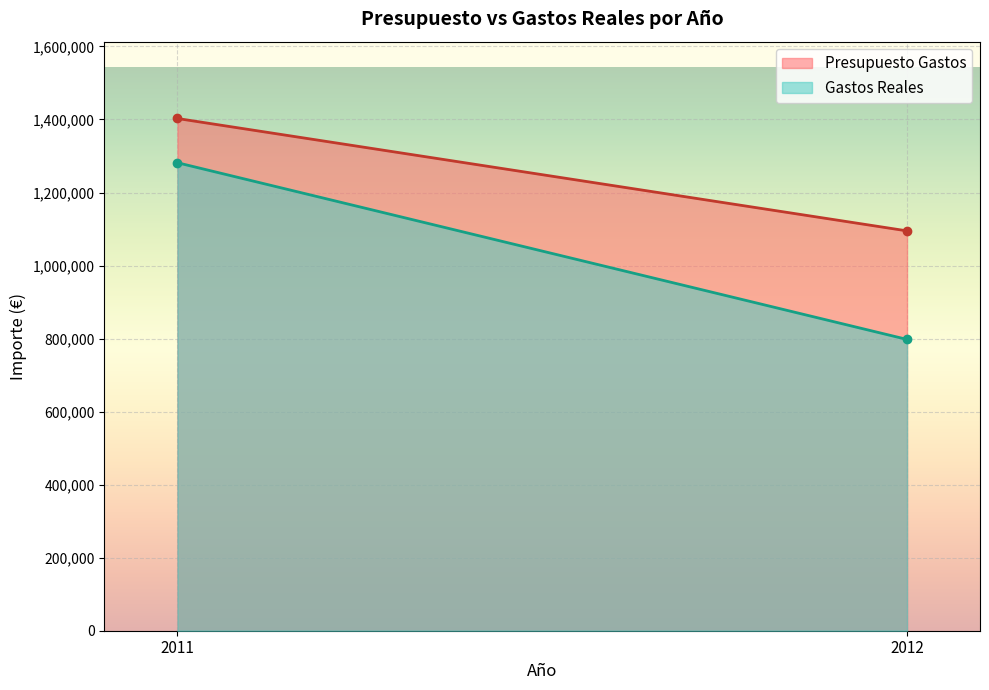

At which label does Gastos Reales first exceed 160000?

2011